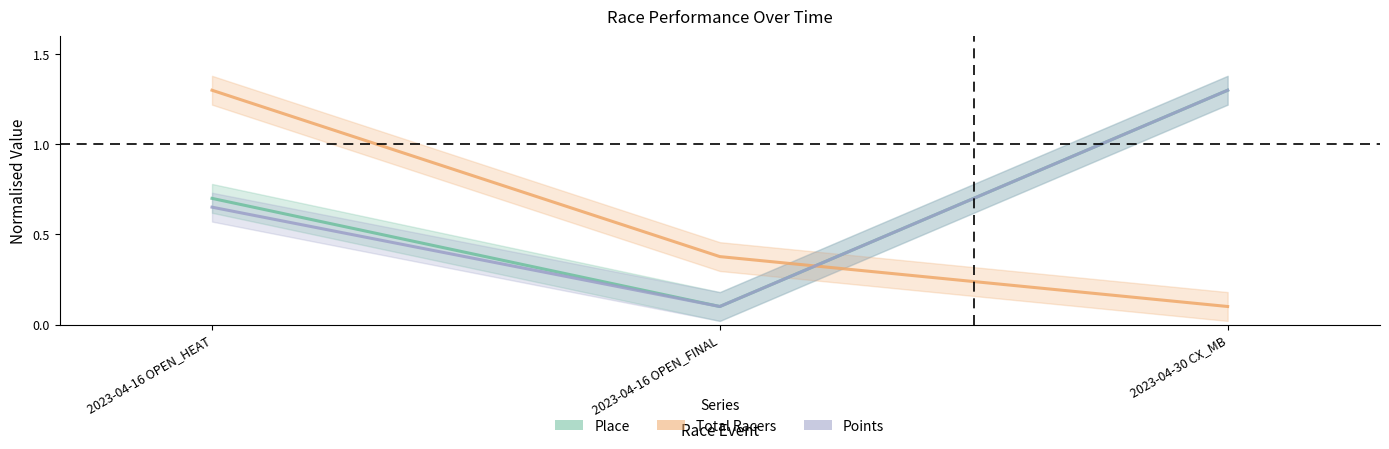

Where is Total Racers nearest to the value 0?

2023-04-30 CX_MB